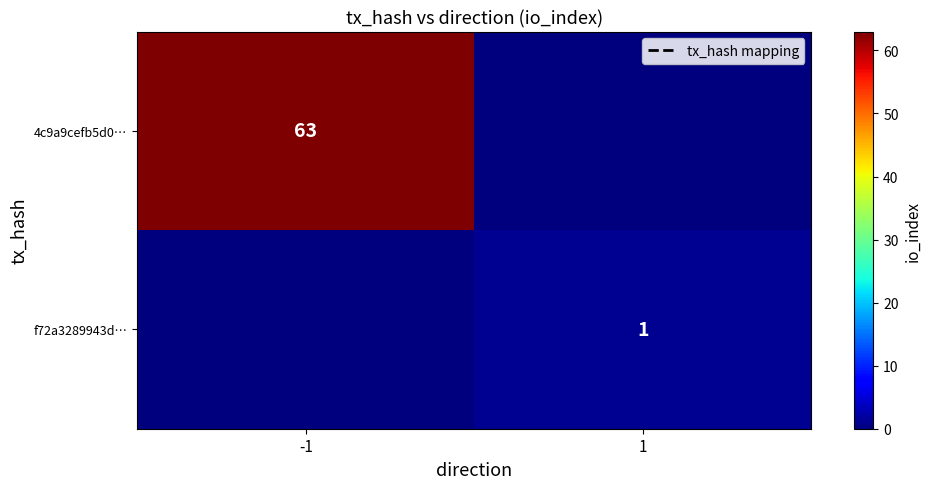

How many categories are shown in the chart?

2